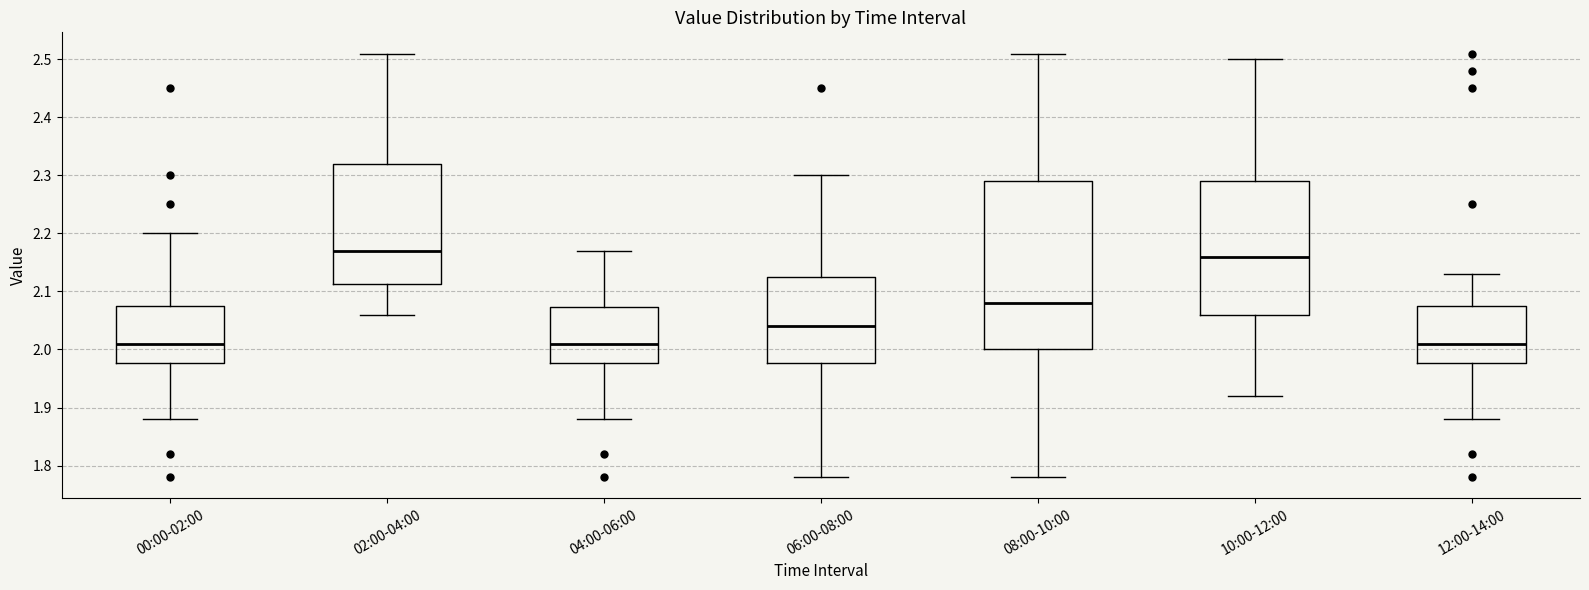

Reading left to right, read every box against the y-axis: the position of its median line, the range the box covers, and the ends of its whiskers. The values are not printed on the chart, so give them approximately, as read against the axis.

00:00-02:00: median 2.01, box 1.98 to 2.08, whiskers 1.88 to 2.20
02:00-04:00: median 2.17, box 2.11 to 2.32, whiskers 2.06 to 2.51
04:00-06:00: median 2.01, box 1.98 to 2.07, whiskers 1.88 to 2.17
06:00-08:00: median 2.04, box 1.98 to 2.13, whiskers 1.78 to 2.30
08:00-10:00: median 2.08, box 2.00 to 2.29, whiskers 1.78 to 2.51
10:00-12:00: median 2.16, box 2.06 to 2.29, whiskers 1.92 to 2.50
12:00-14:00: median 2.01, box 1.98 to 2.08, whiskers 1.88 to 2.13